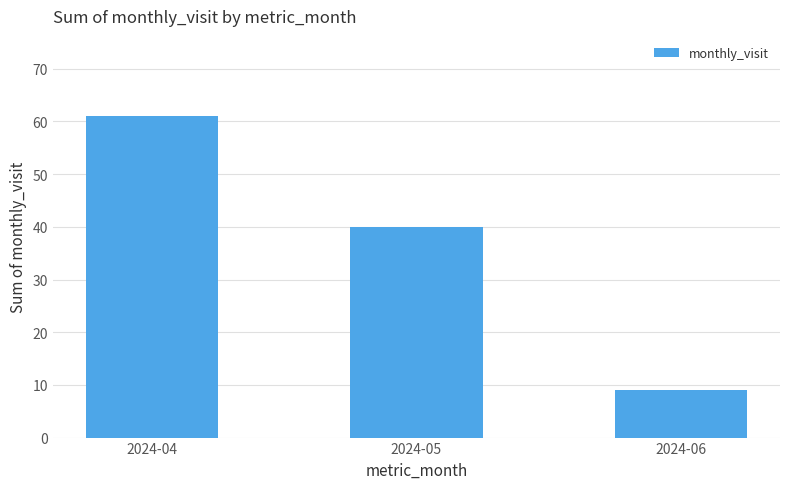

Count the values in the range 9 to 61.

3